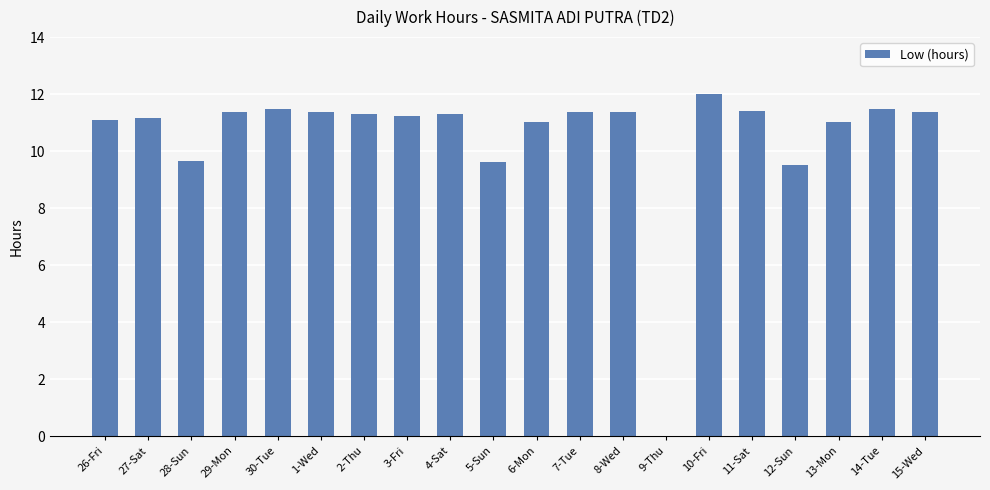

Which label corresponds to the largest value in the chart?

10-Fri